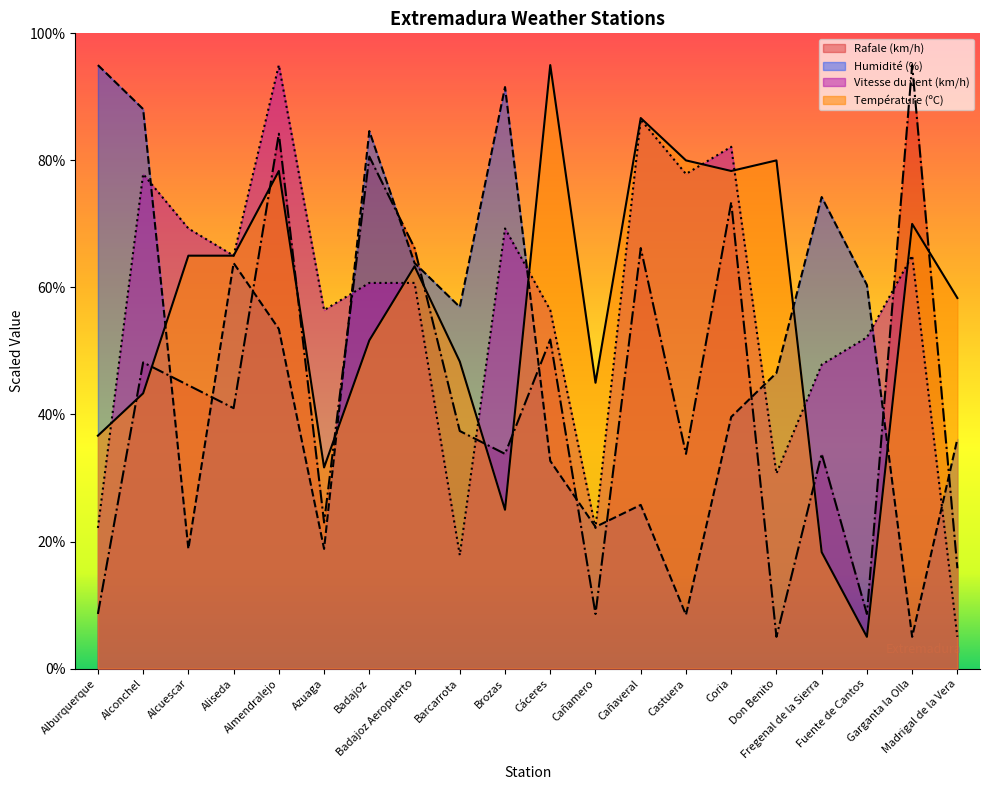

Is the value of Vitesse du vent (km/h) at Cáceres greater than the value of Température (ºC) at Alconchel?

Yes